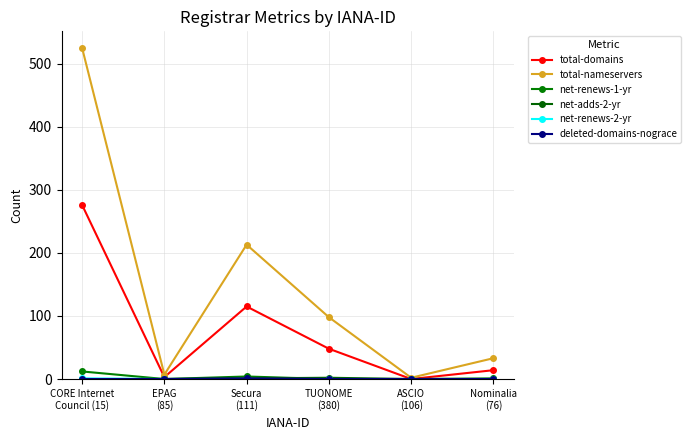

Which series has the largest total across all categories?

total-nameservers